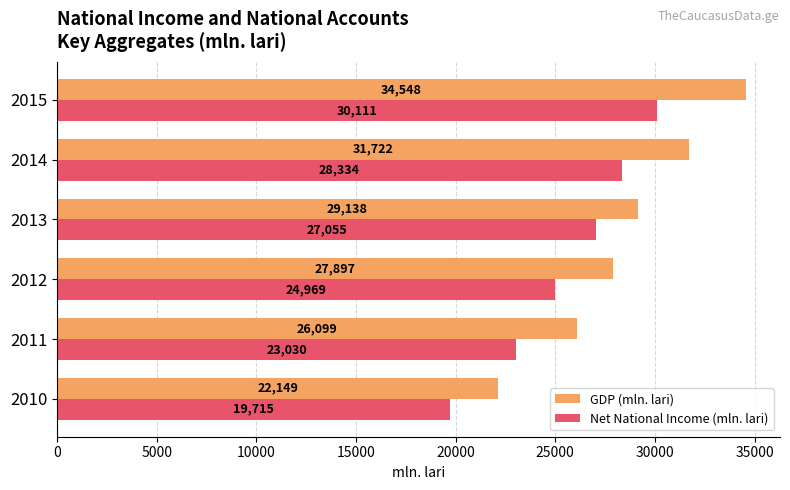

Which series has the largest range (max minus min)?

GDP (mln. lari)